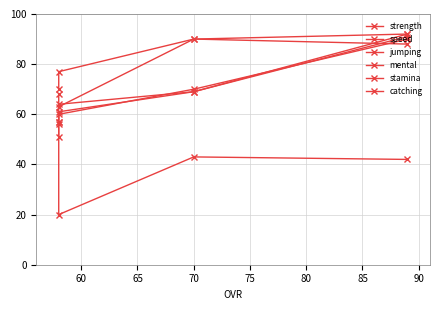

Reading left to right, extract all data points from this chart.

strength: 88	90	63	68
speed: 90	70	60	57
jumping: 92	69	61	51
mental: 91	69	64	57
stamina: 92	90	77	70
catching: 42	43	20	56